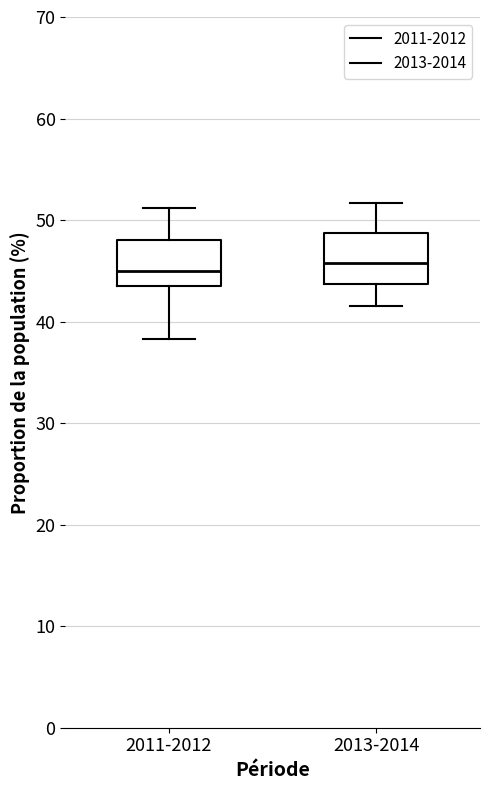

Where does the upper whisker of the box for 2011-2012 end on the y-axis? The values are not printed on the chart, so give them approximately, as read against the axis.

51